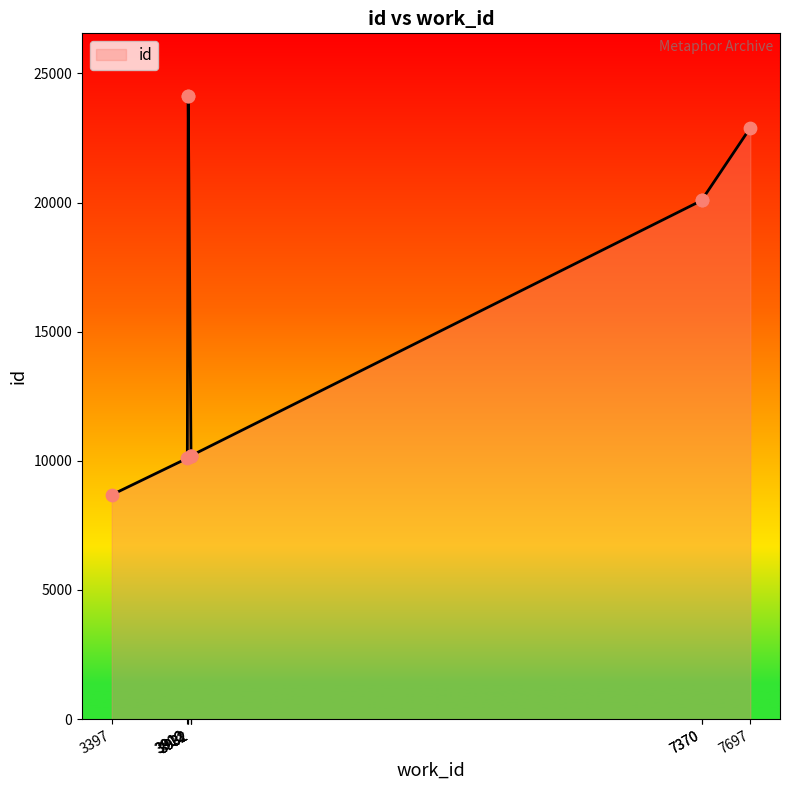

What is the ratio of the value at 3912 to the value at 3397?

2.8